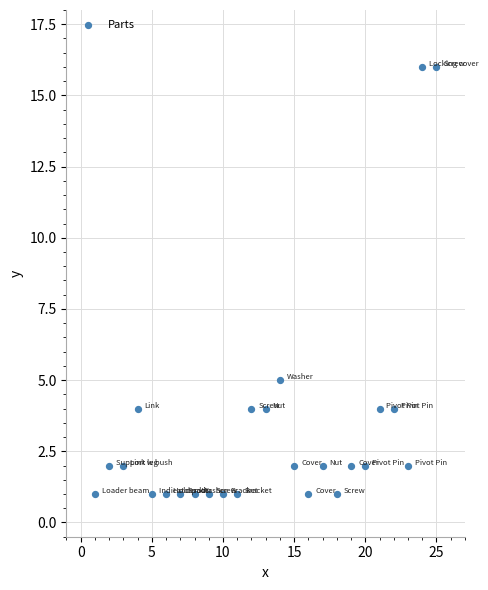

What Y value in the scatter plot is closest to 8?

5